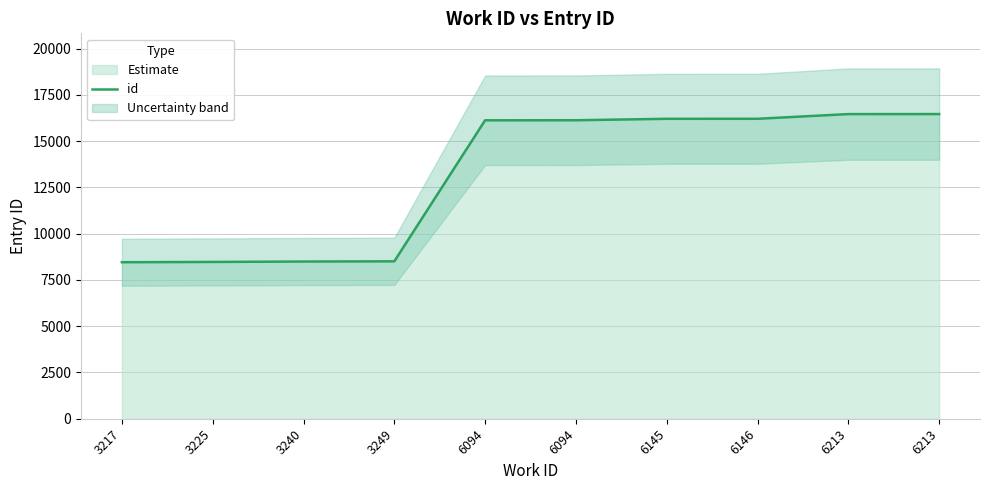

Is it true that the value at 6213 is 7319?

False